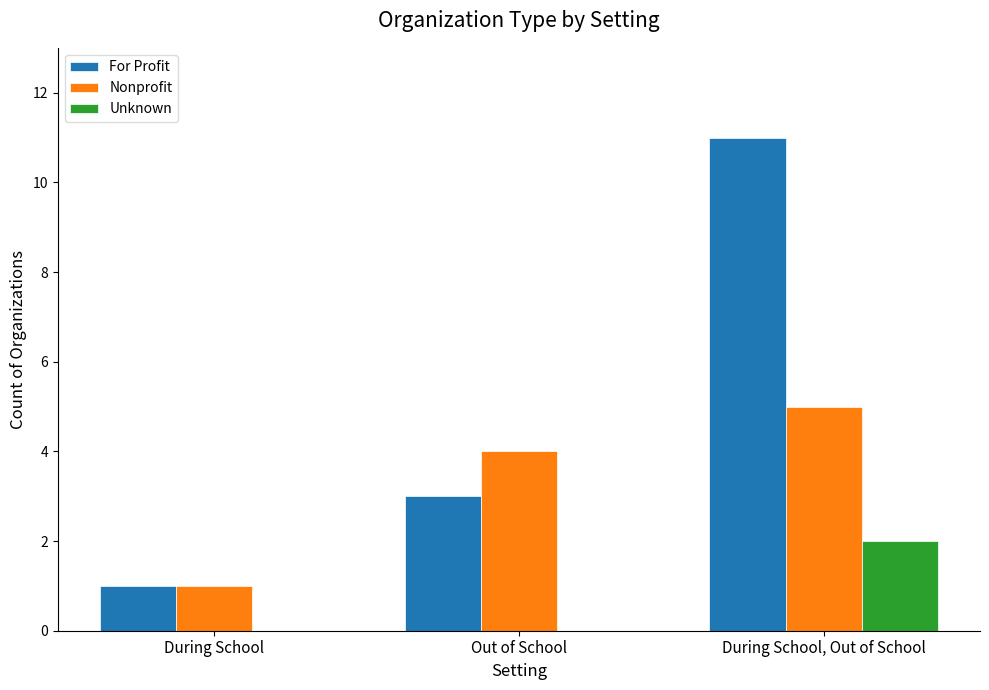

Which series has the largest total across all categories?

For Profit